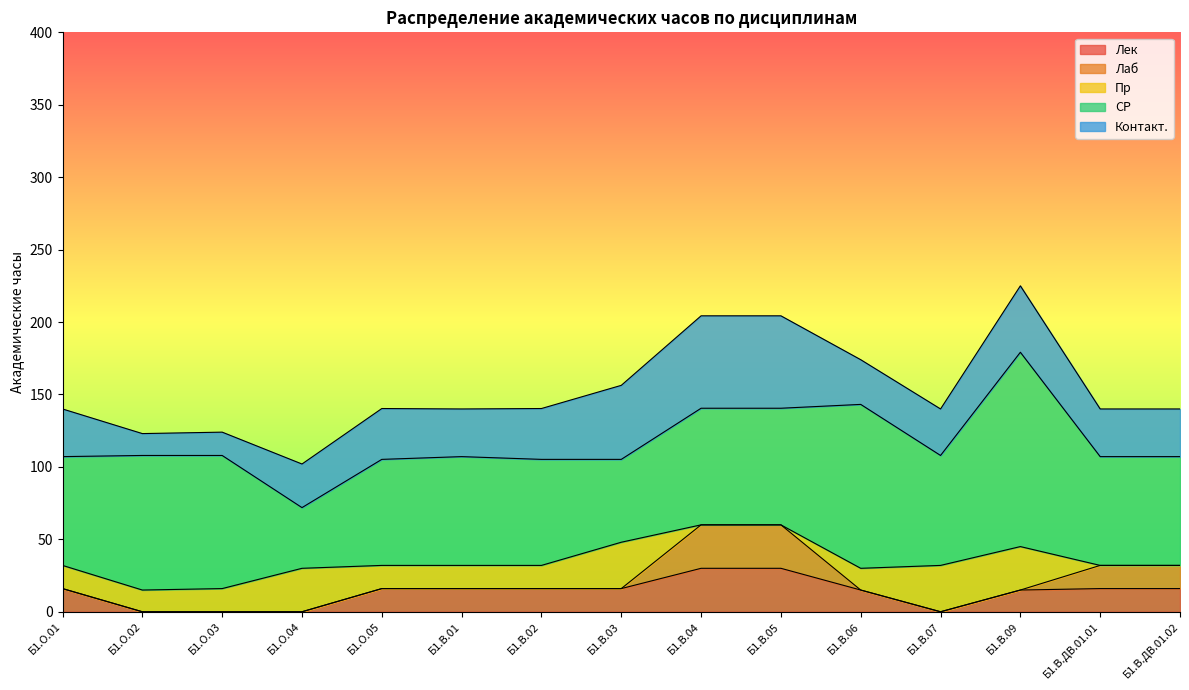

Is it true that Контакт. equals 32.9 at Б1.В.ДВ.01.01?

True